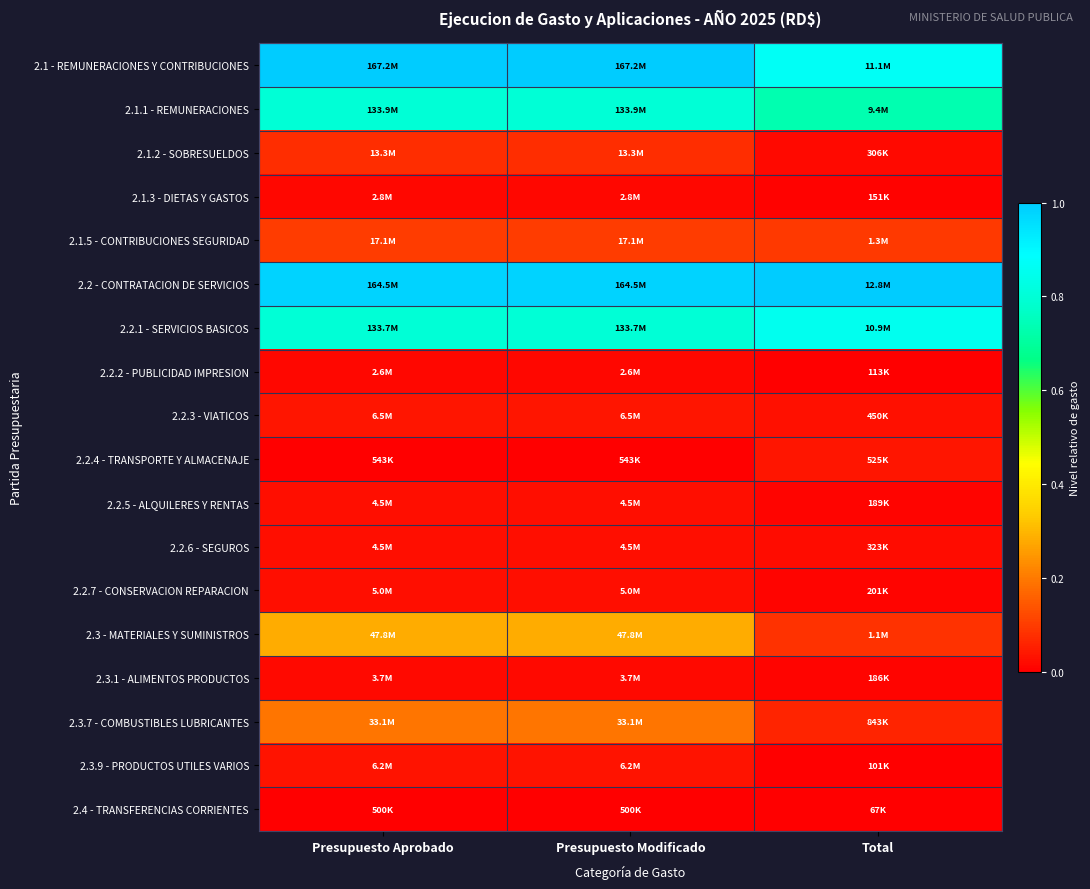

What is the spread (max minus min) of values at Presupuesto Modificado?

1.0